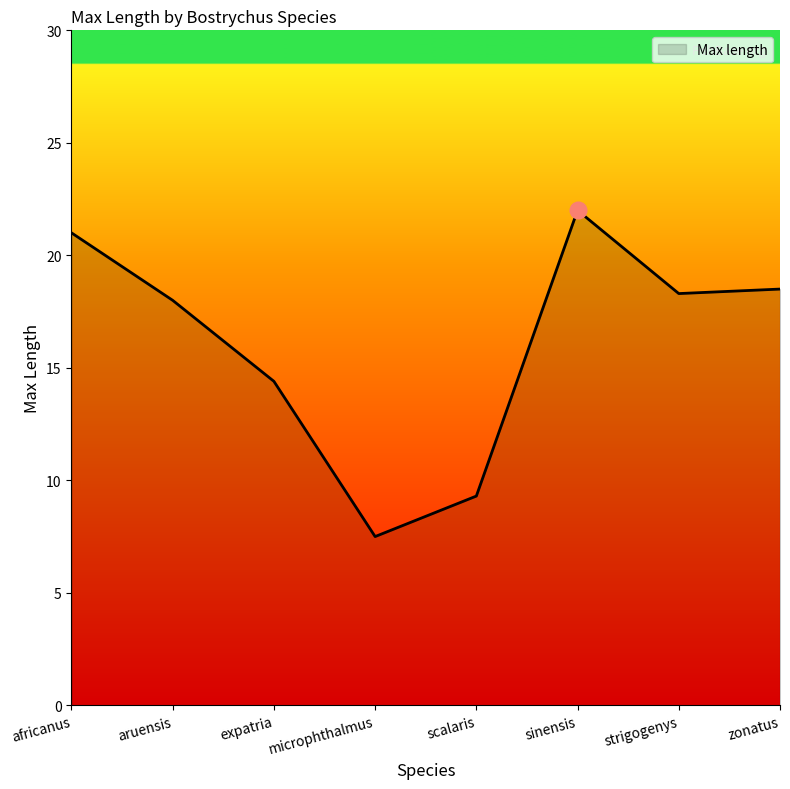

Count the number of categories in the chart.

8